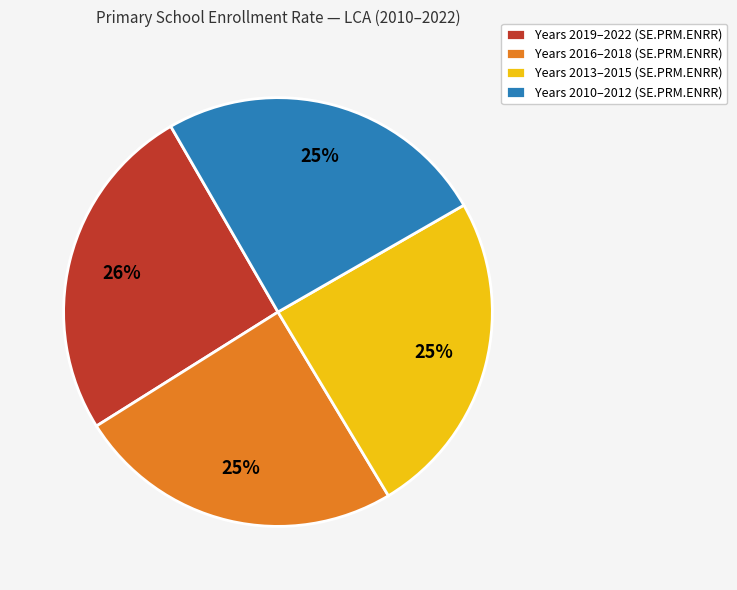

Is there any slice that represents more than half of the pie?

No